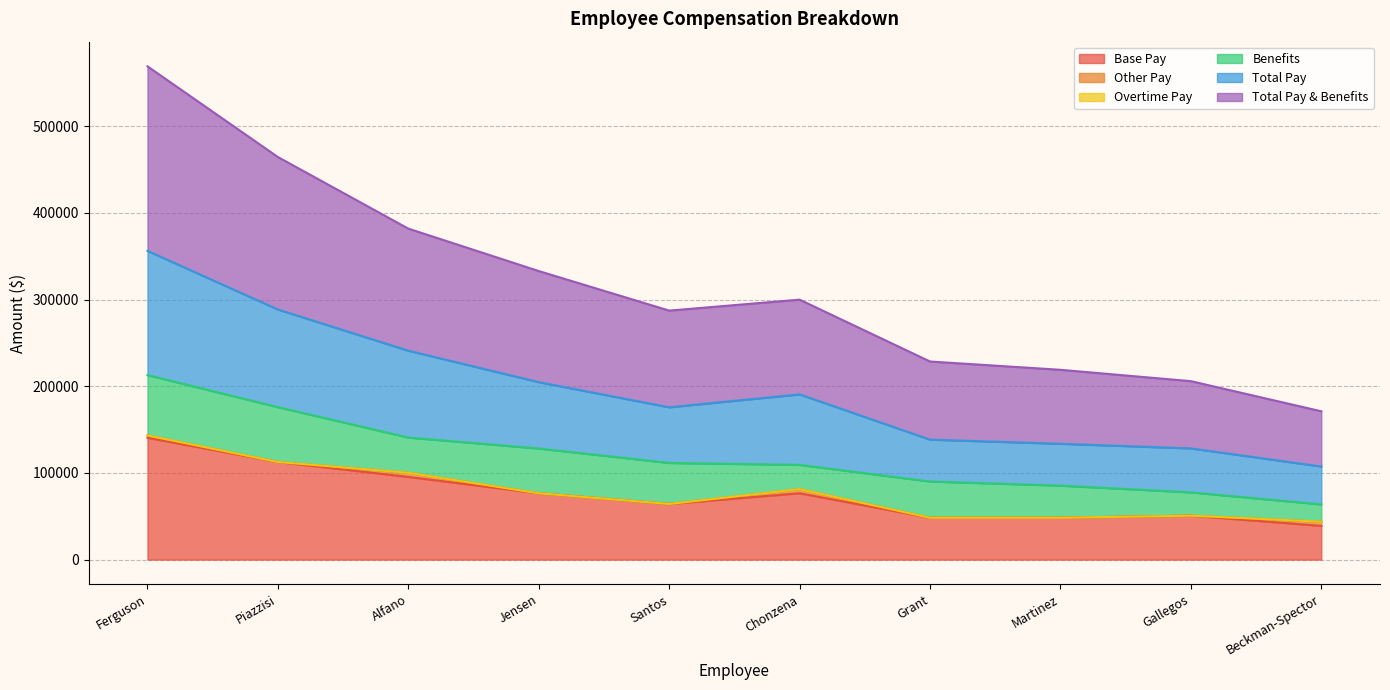

How many data points in Base Pay are above 76555?

3